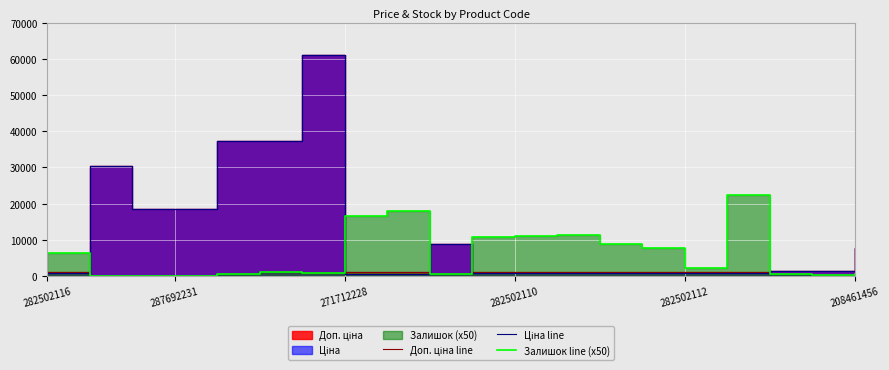

What is the difference between the maximum and second lowest values in the Залишок line (x50) series?

22500.0